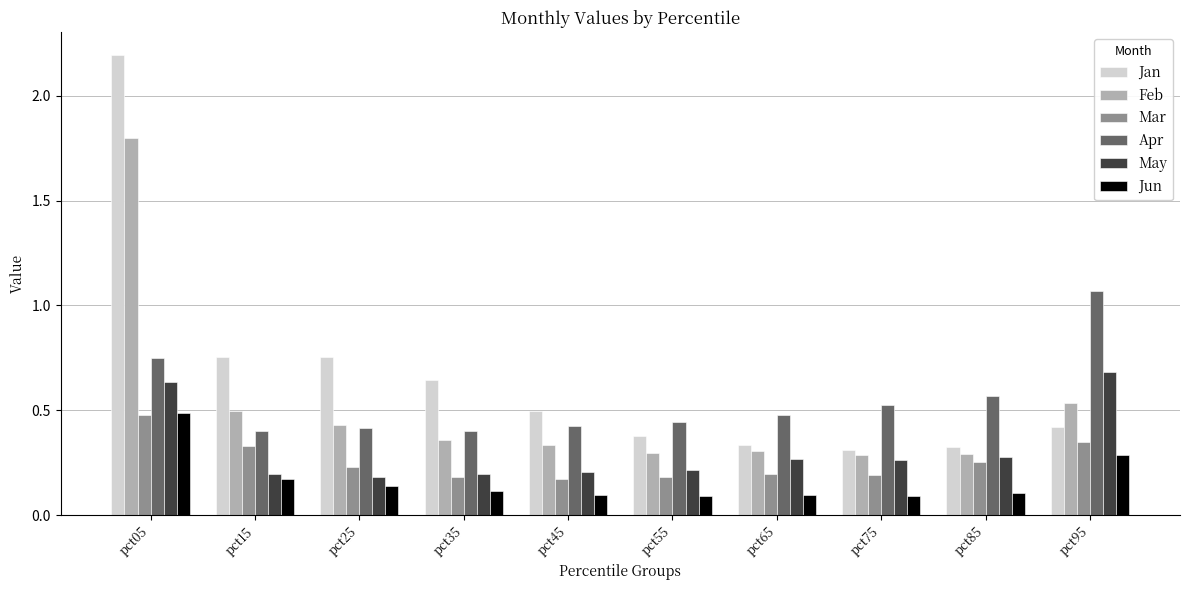

At which category is the sum across all series the highest?

pct05